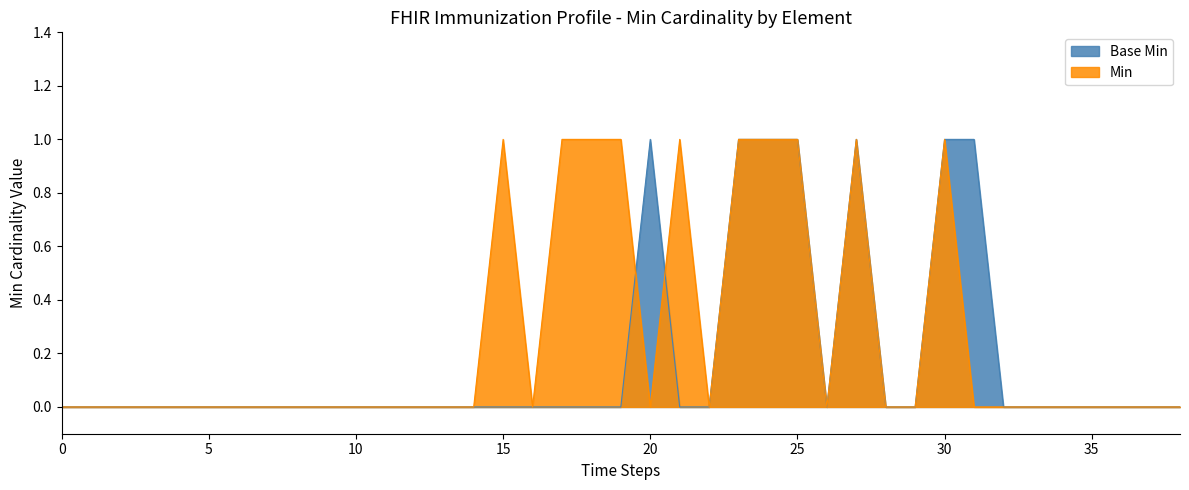

Rank the series by their average value, from lowest to highest.

Base Min, Min